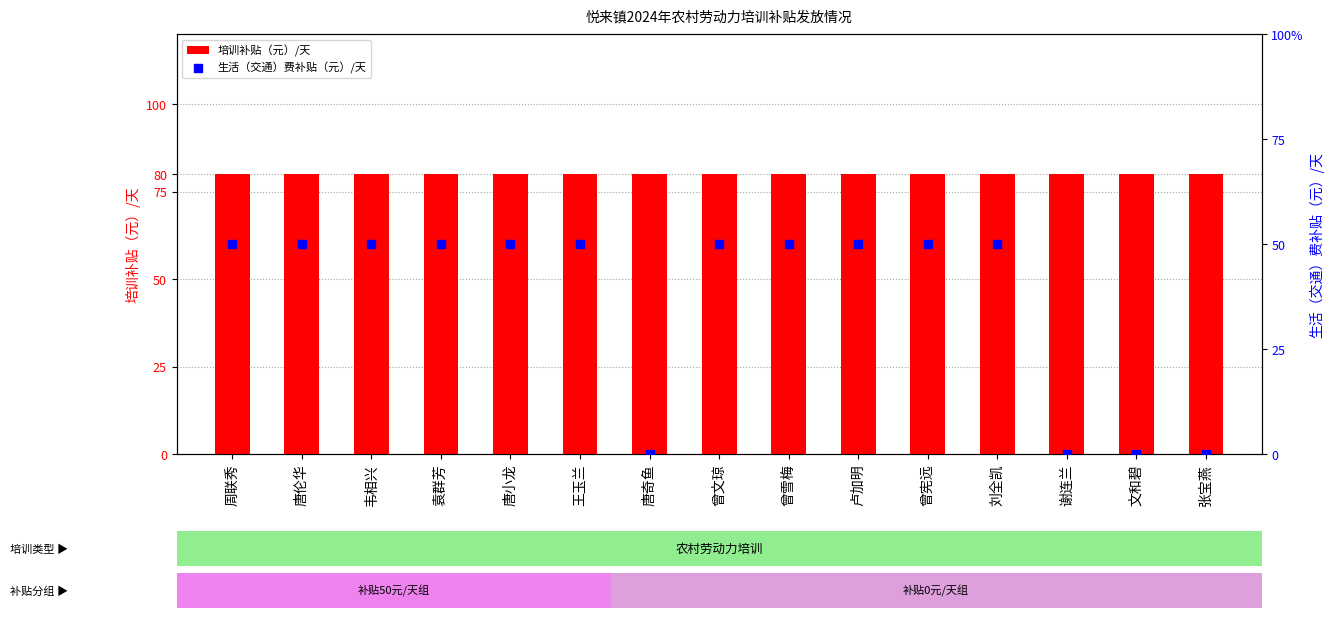

Which series has the largest Y range (max minus min)?

生活（交通）费补贴（元）/天